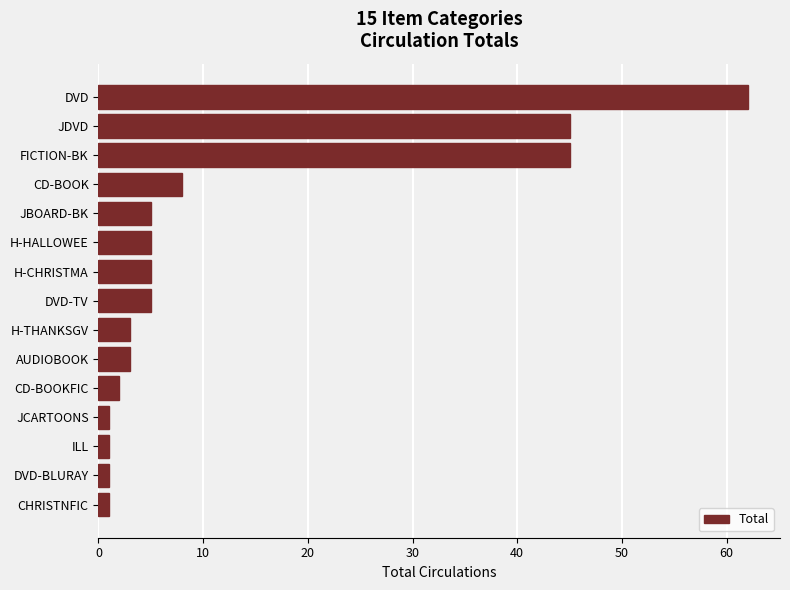

Which has a higher value, DVD-BLURAY or JDVD?

JDVD